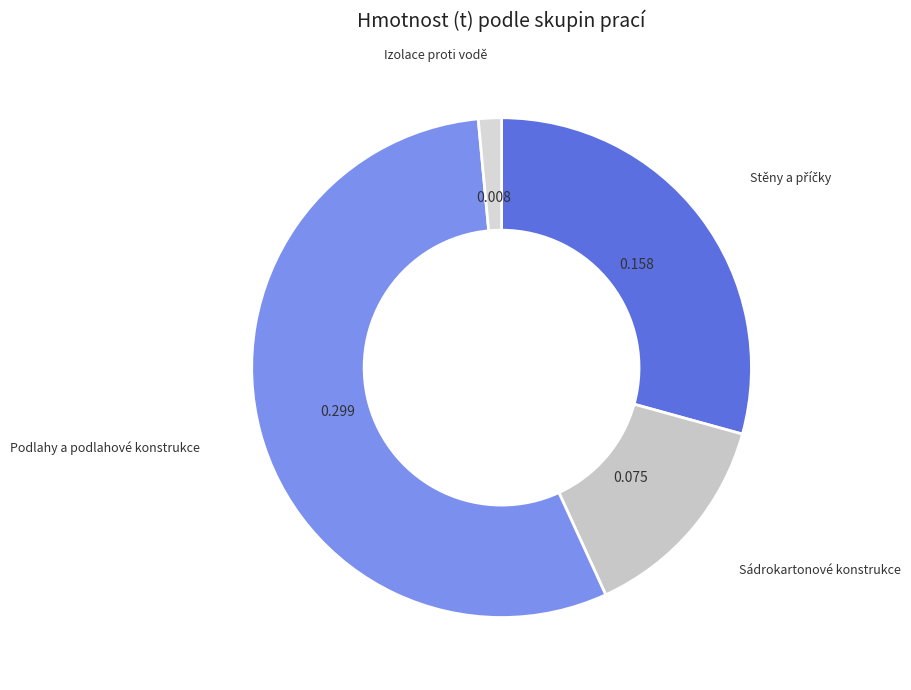

Which slice represents more than half of the pie?

Podlahy a podlahové konstrukce